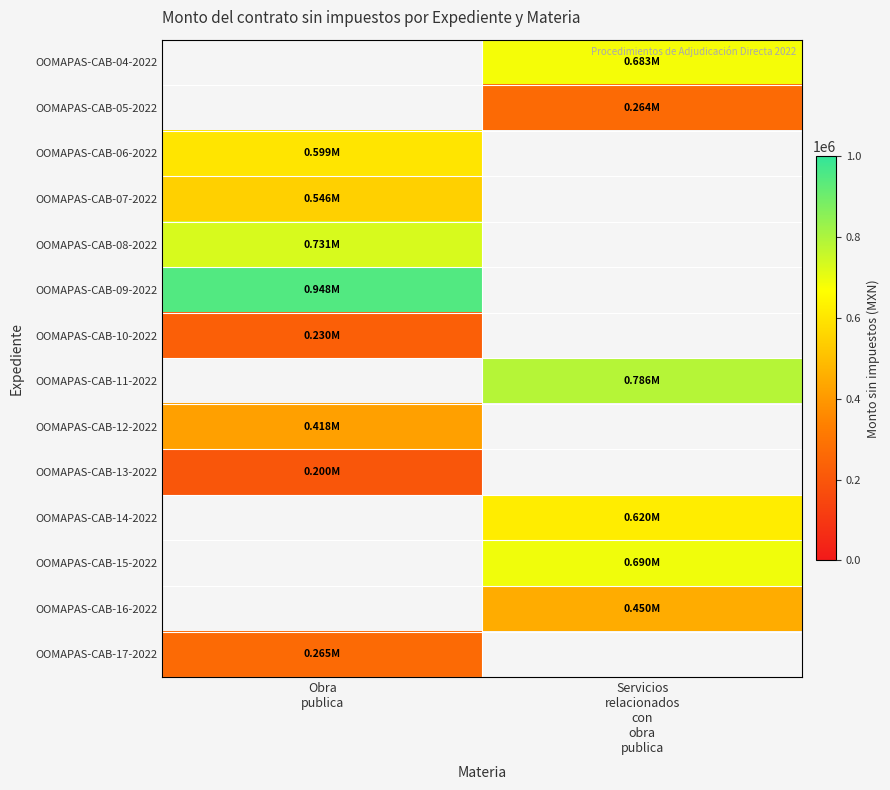

How many values in the OOMAPAS-CAB-15-2022 series exceed 689665?

1